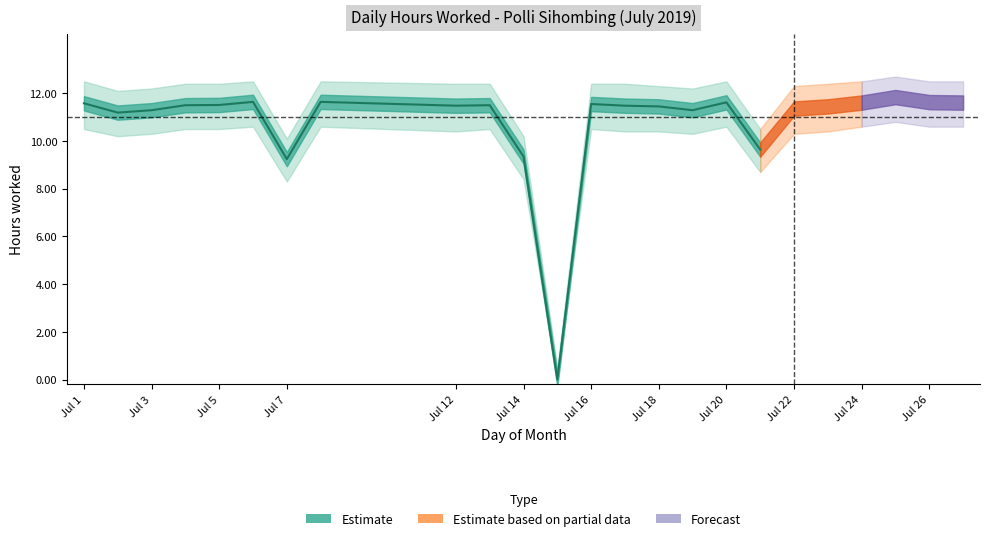

True or false: Lower band and Low (hours worked) intersect in this chart.

False